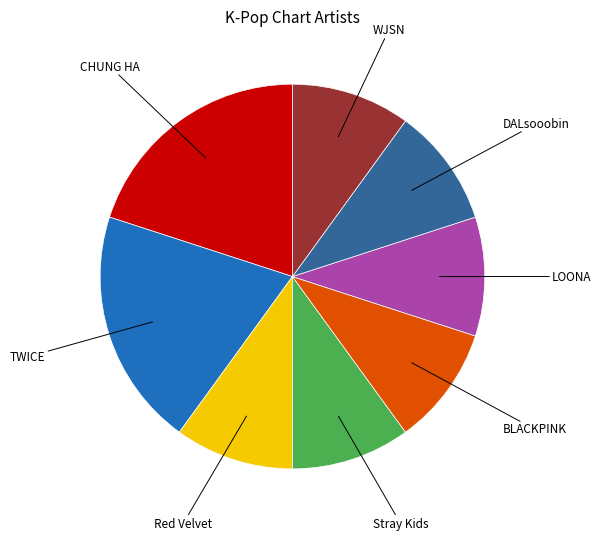

Is there a majority slice in this chart?

No